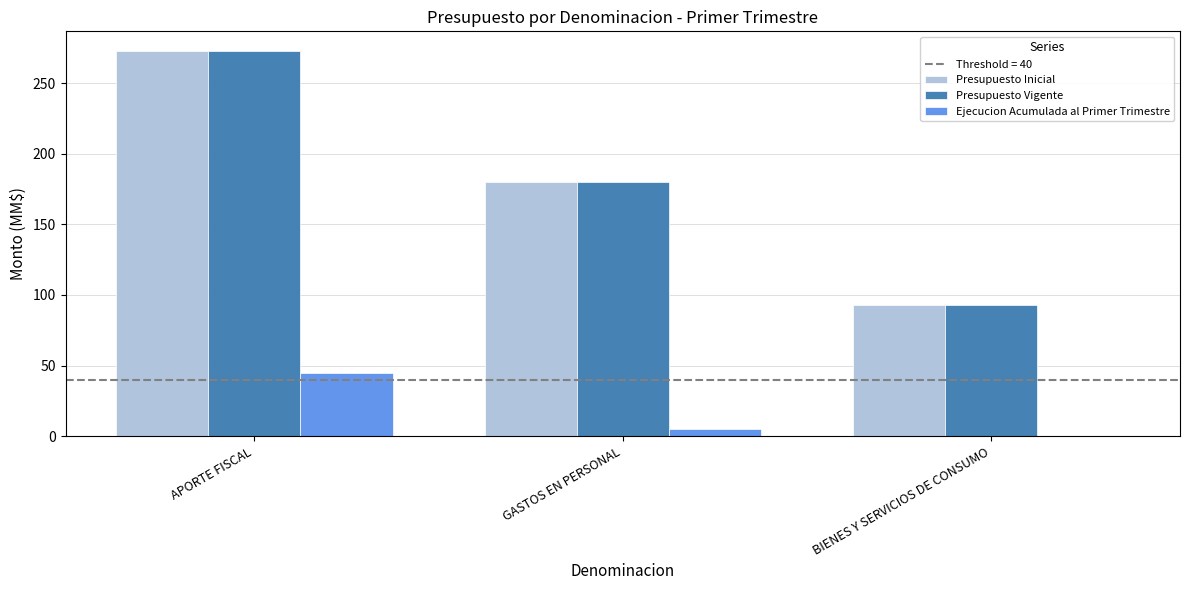

At which category is the sum across all series the highest?

APORTE FISCAL